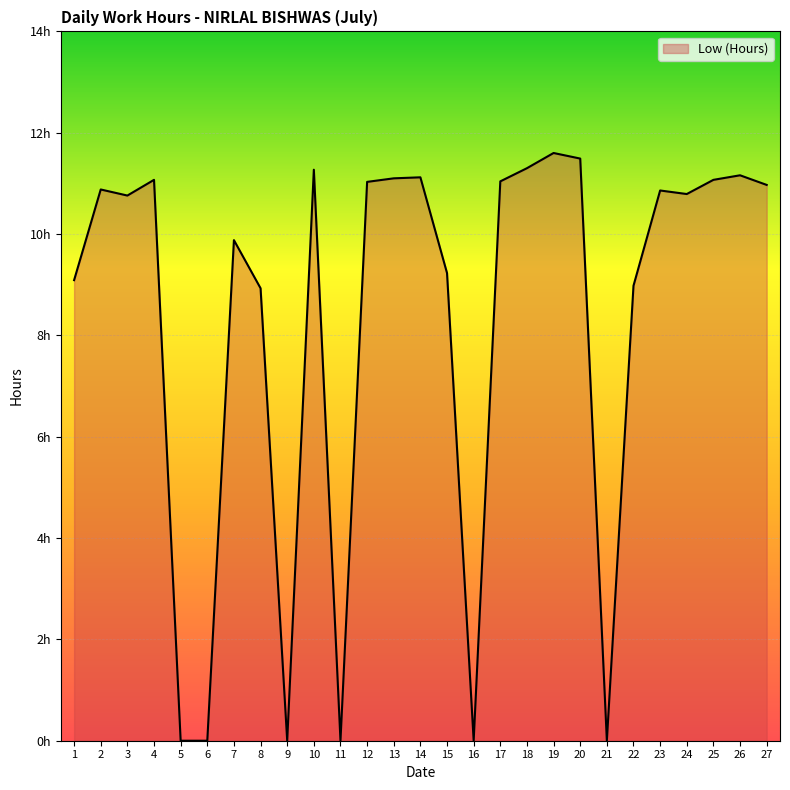

Does the chart display data point markers on the line(s)?

No